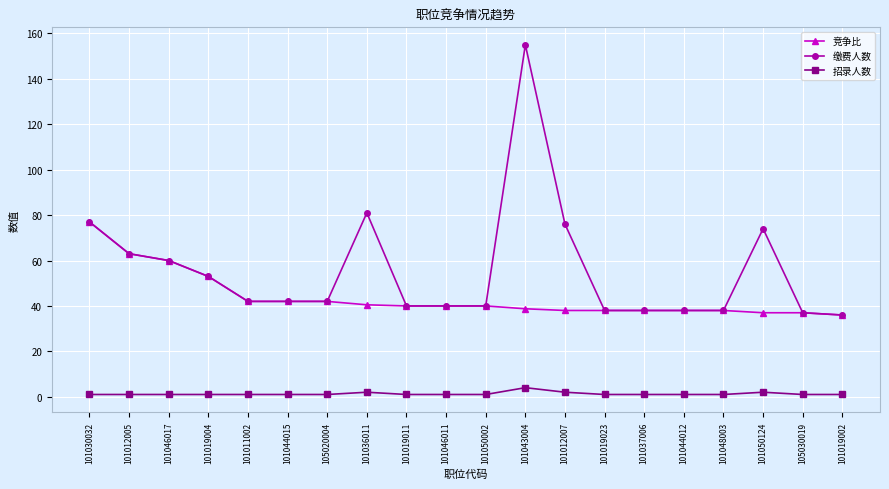

Is the value of 竞争比 at 101011002 greater than the value of 缴费人数 at 105030019?

Yes